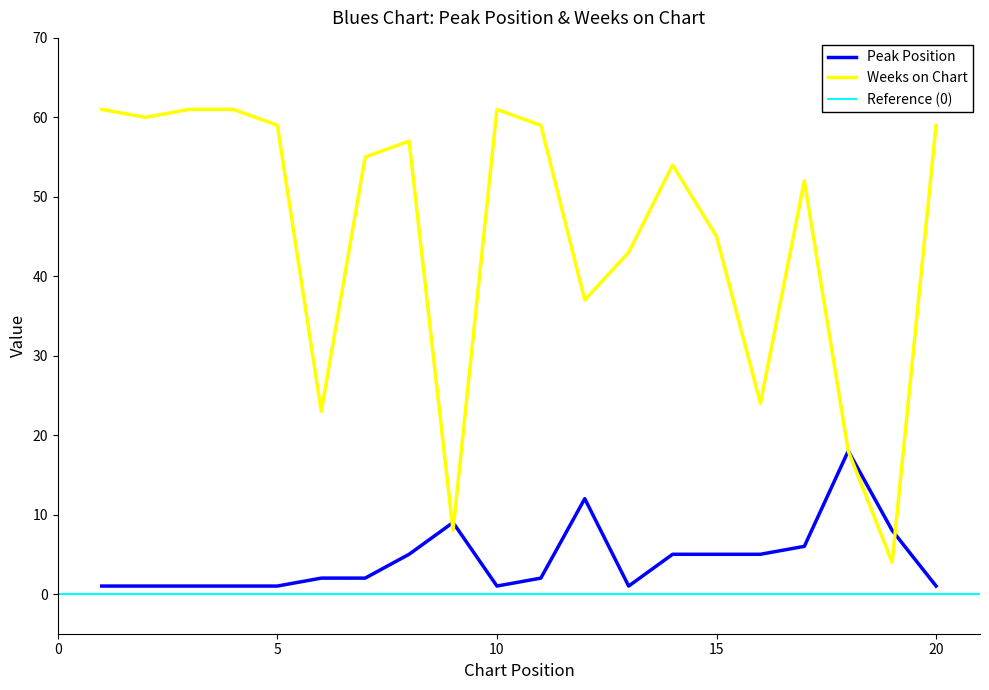

What is the difference between the Peak Position values at 6 and 18?

16